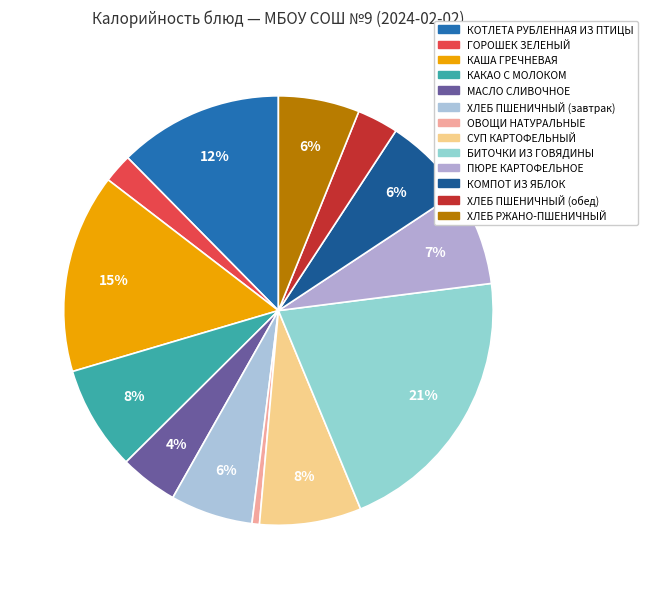

What is the smallest slice in the pie chart?

ОВОЩИ НАТУРАЛЬНЫЕ